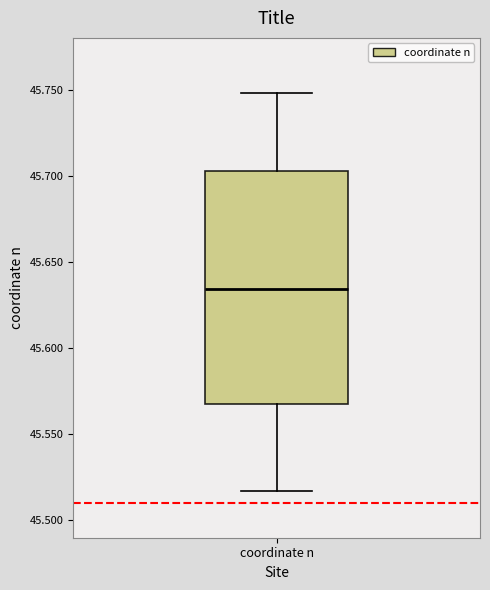

Read this box plot against the y-axis: the position of the median line, the range covered by the box, and the ends of both whiskers. The values are not printed on the chart, so give them approximately, as read against the axis.

median 45.635, box 45.570 to 45.705, whiskers 45.515 to 45.750